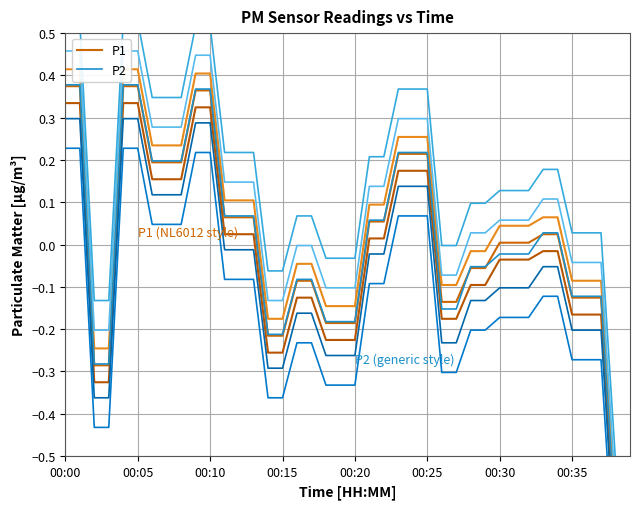

How many categories are shown in the chart?

40